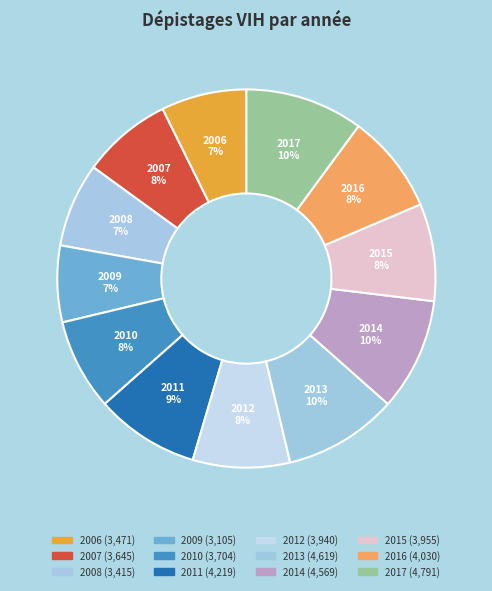

What portion of the pie excludes 2014?

90.4%